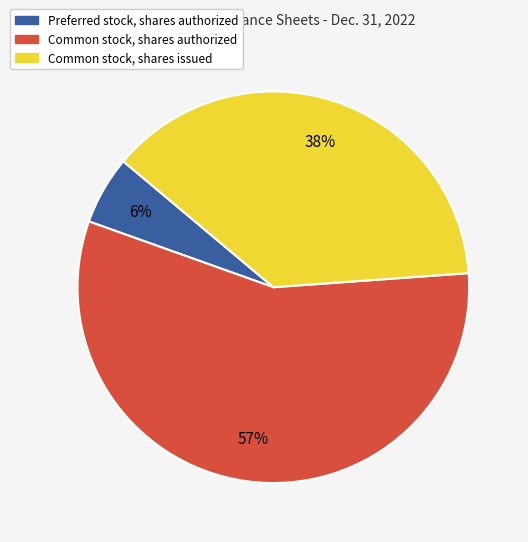

To the nearest percent, what percentage of the pie is Preferred stock, shares authorized?

6%